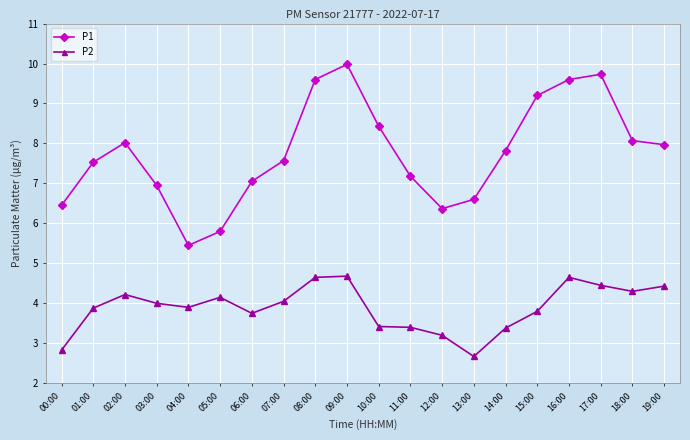

In P1, how many points are lower than both neighbors (excluding endpoints)?

2